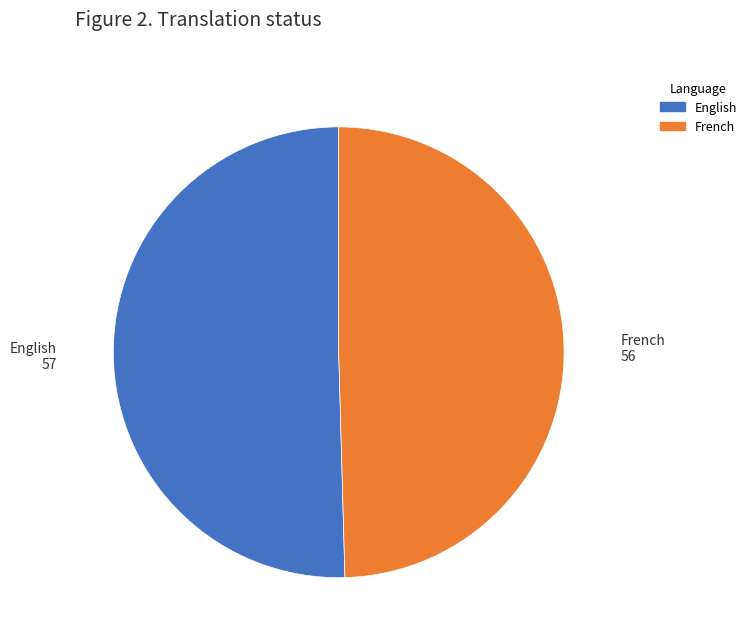

The French slice represents 59% of the pie. True or false?

False